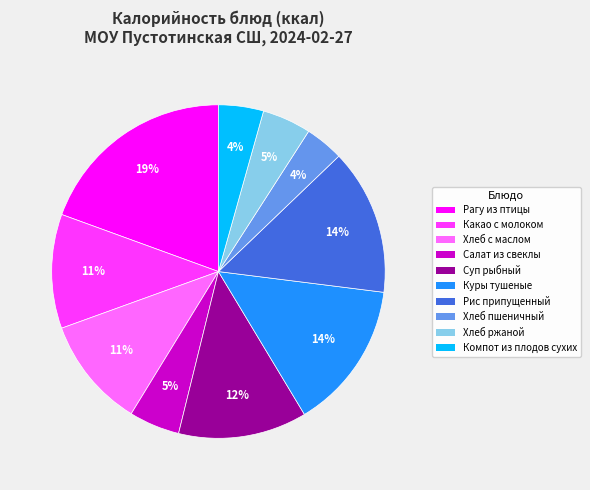

Do Суп рыбный and Хлеб пшеничный together represent more than half of the pie?

No